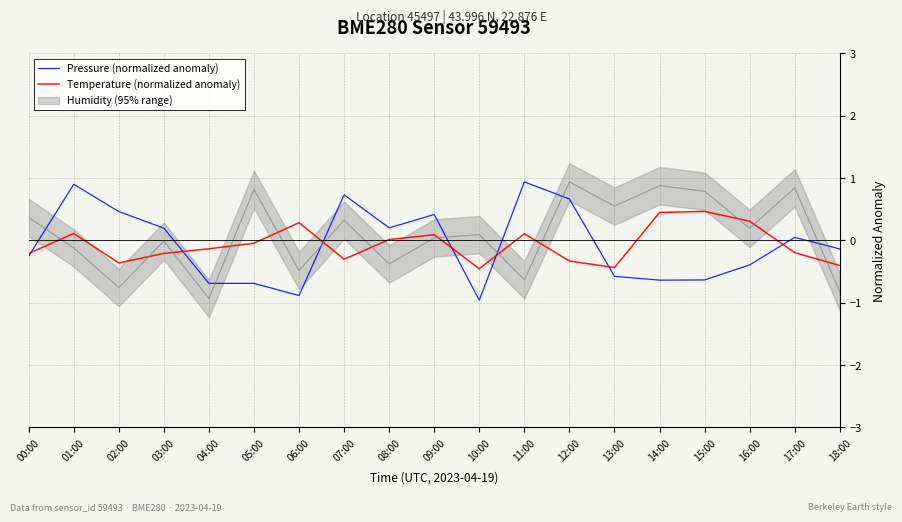

Where is the first local minimum for Temperature (normalized anomaly)?

02:00